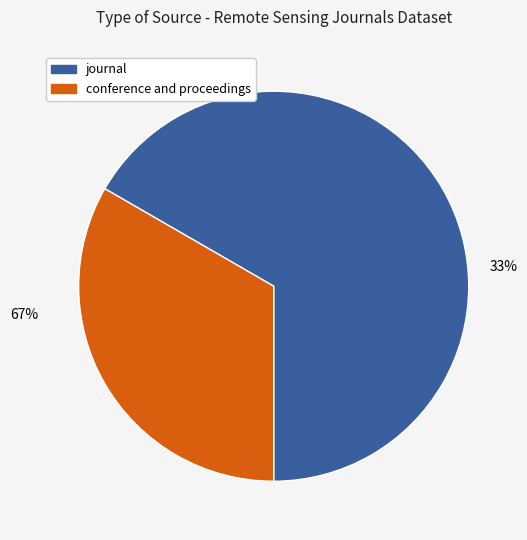

To the nearest percent, what is the difference between the conference and proceedings and journal slice percentages?

33%